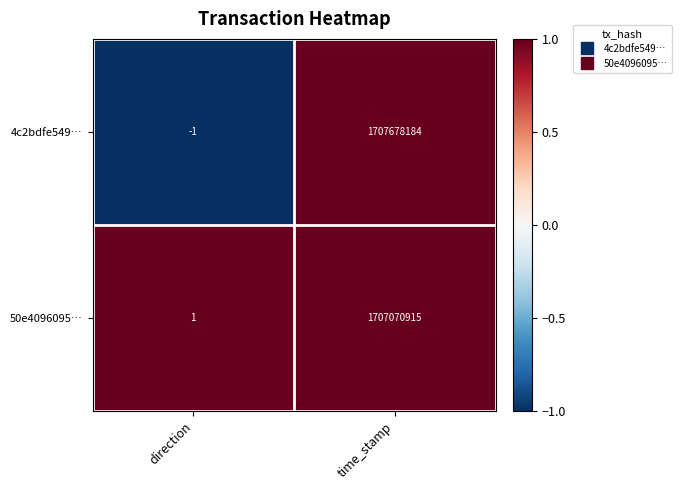

Reading right to left, transcribe all the data shown in this chart.

4c2bdfe549…: 1707678184	-1
50e4096095…: 1707070915	1